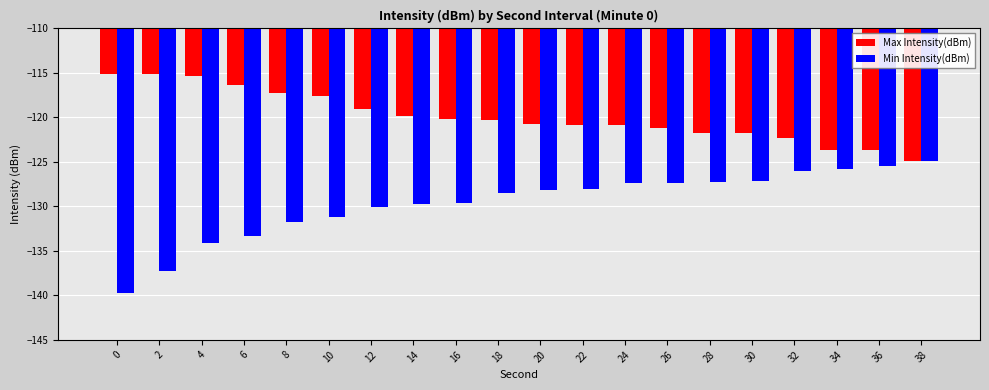

What is the value of the Min Intensity(dBm) bar at the 6th from the left?

-131.2